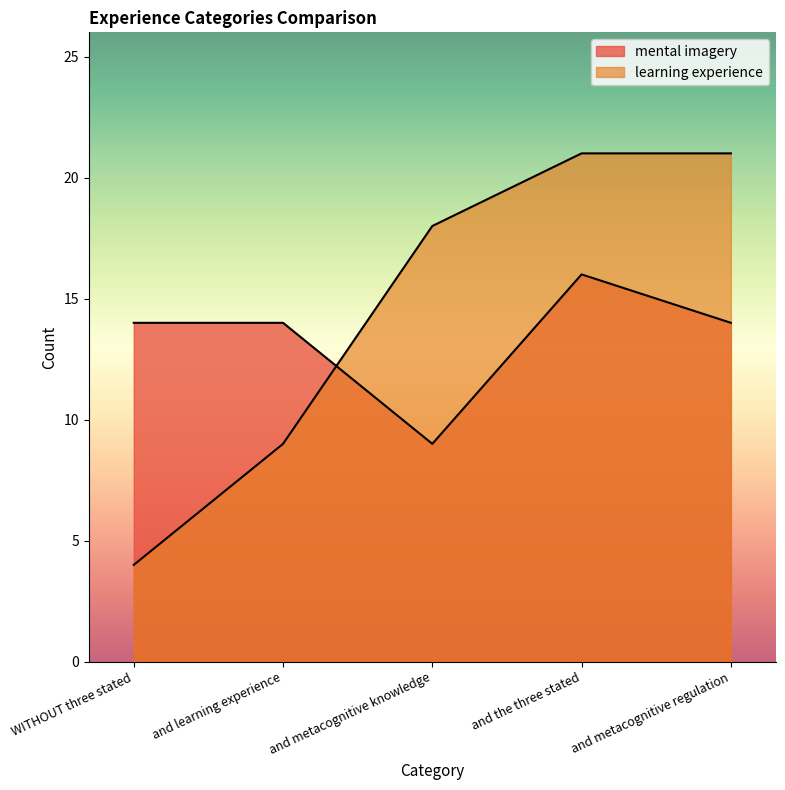

Is it true that mental imagery equals 4 at and metacognitive knowledge?

False